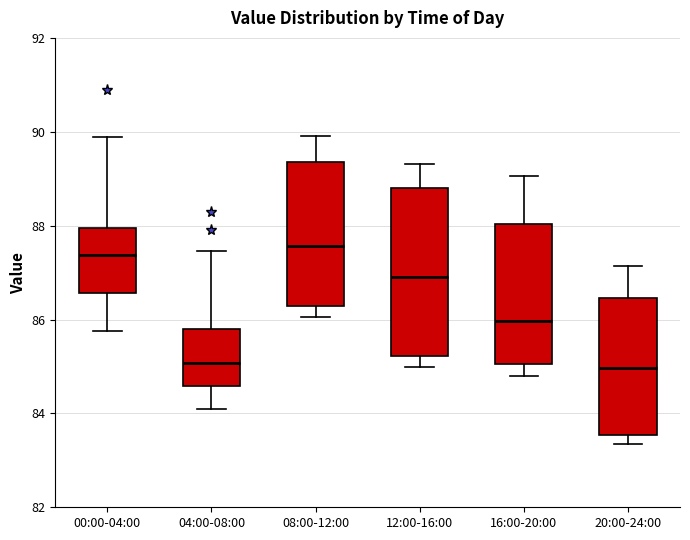

Which box has the highest median line?

08:00-12:00